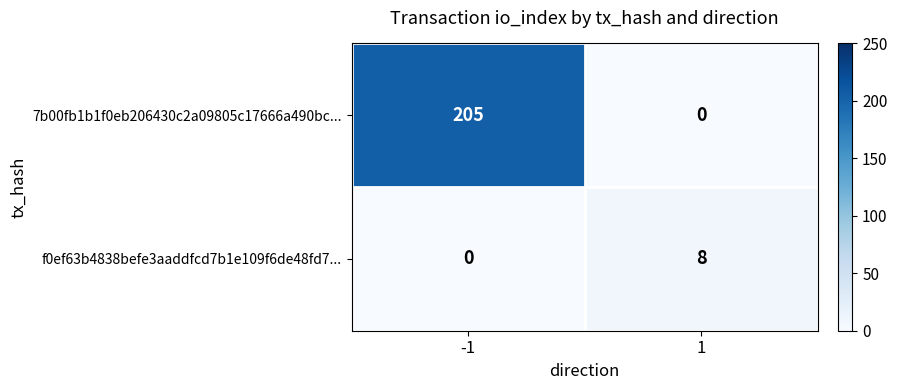

The 7b00fb1b1f0eb206430c2a09805c17666a490bc... series shows 0 at 1. True or false?

True